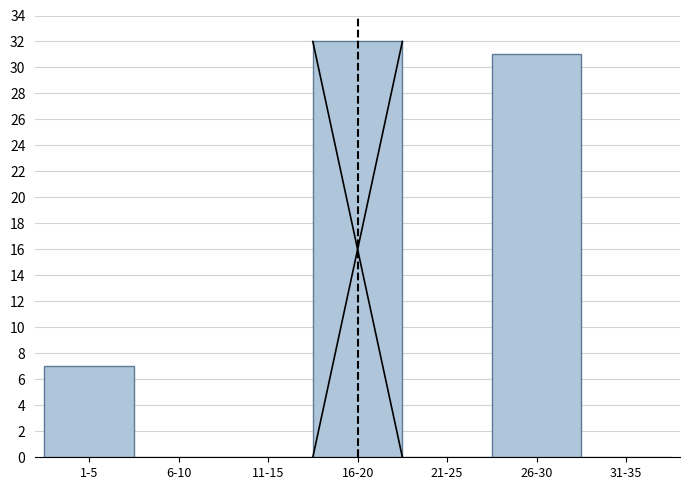

Reading right to left, what are all the values shown in this chart?

31-35=0	26-30=31	21-25=0	16-20=32	11-15=0	6-10=0	1-5=7